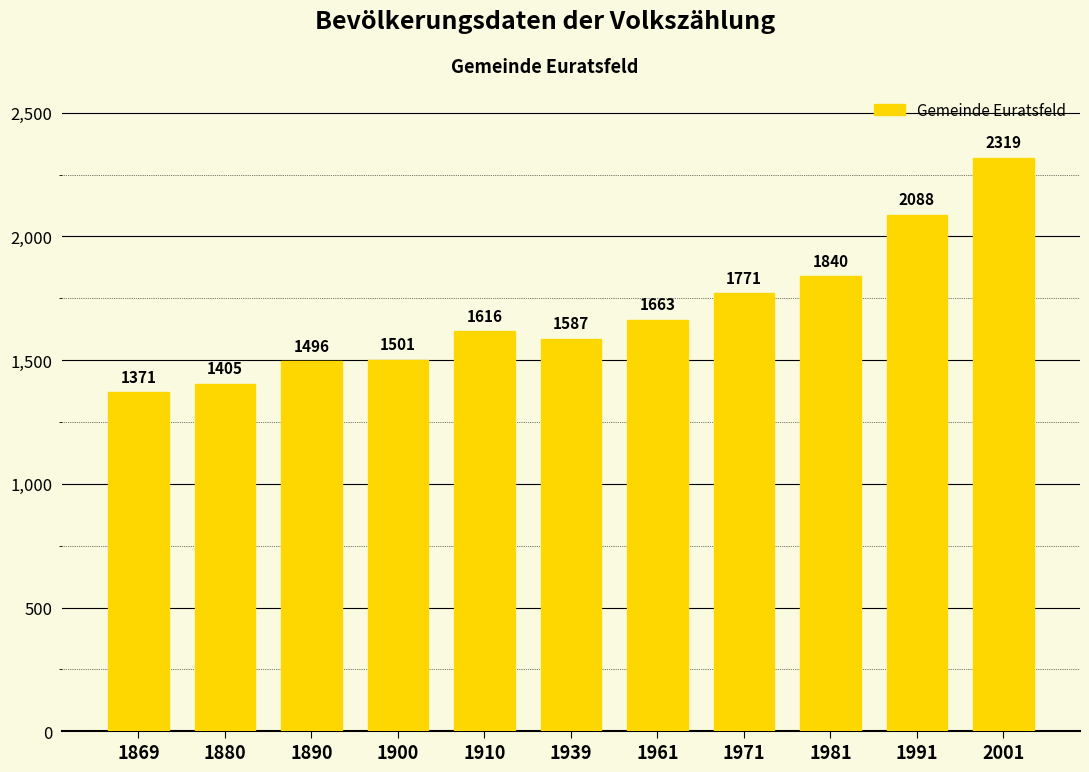

Rank the categories by value from lowest to highest.

1869, 1880, 1890, 1900, 1939, 1910, 1961, 1971, 1981, 1991, 2001